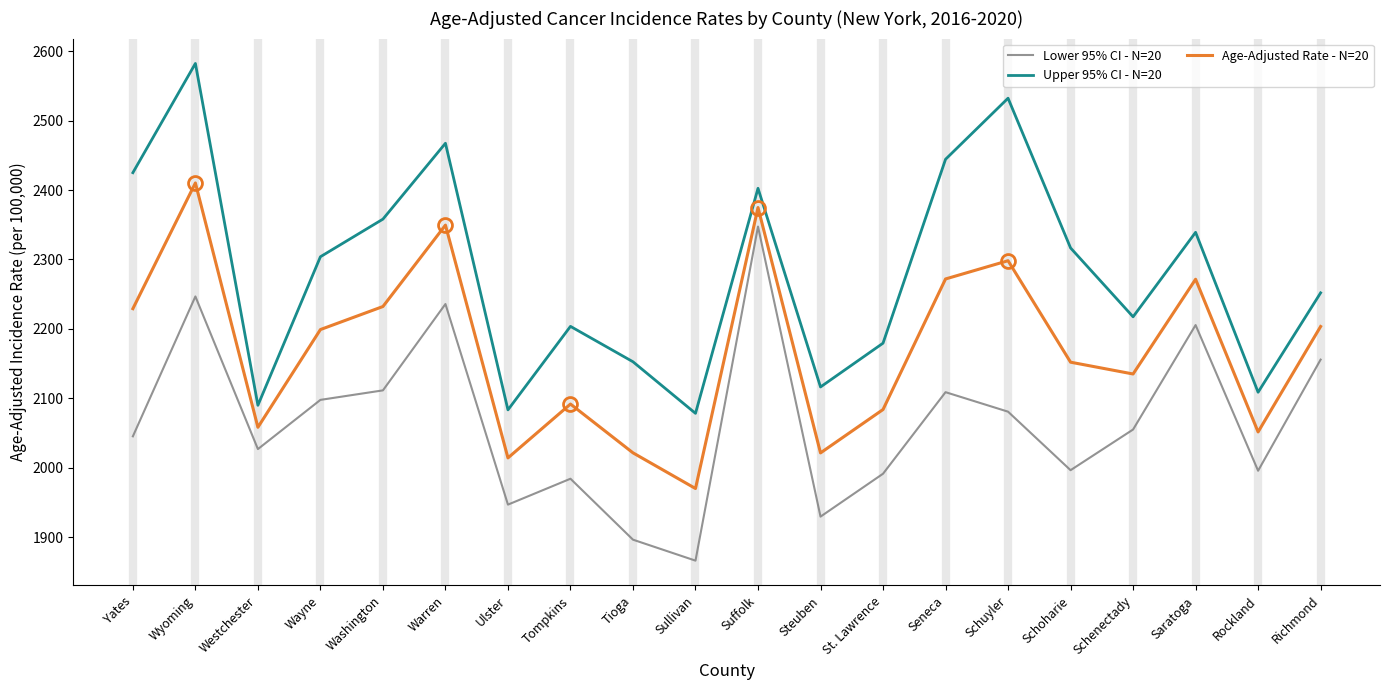

At which category is the sum across all series the highest?

Wyoming